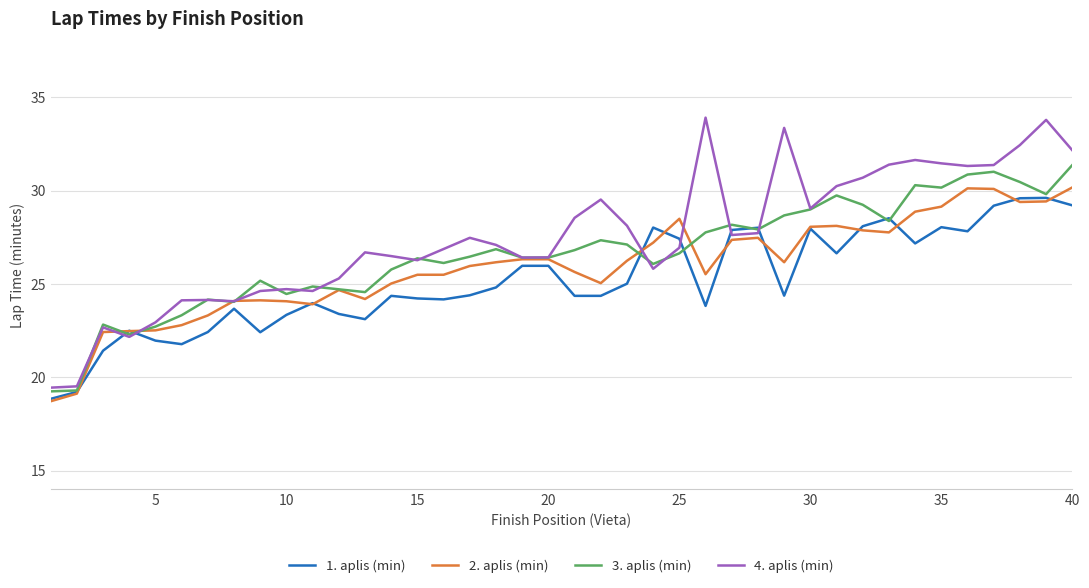

After their last crossing, which series has the higher values: 4. aplis (min) or 1. aplis (min)?

4. aplis (min)